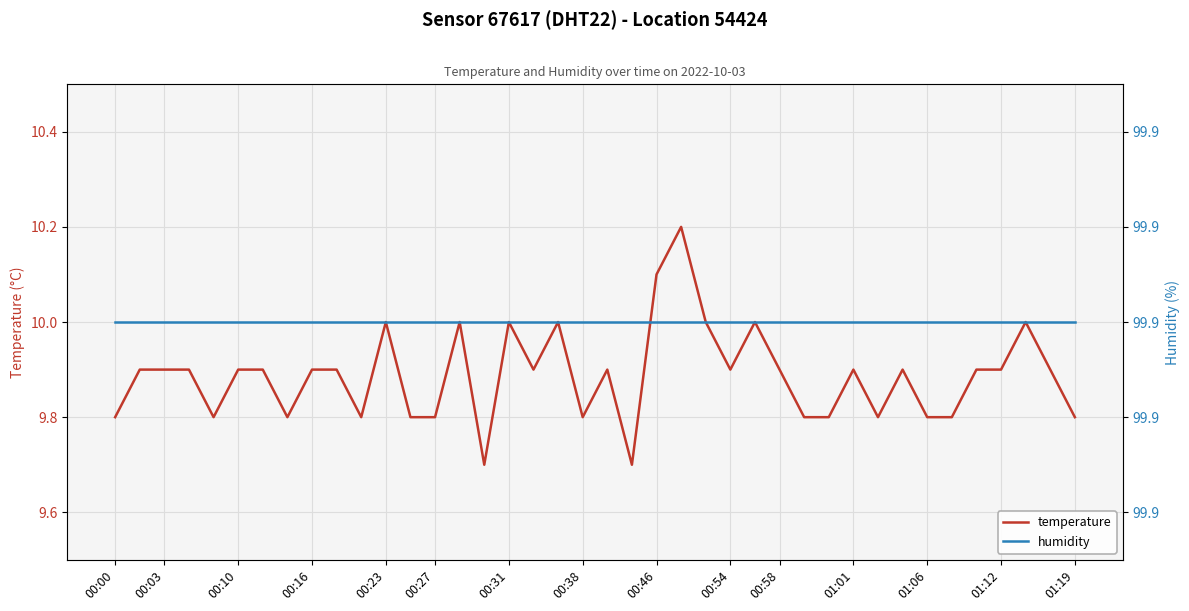

At which label does temperature reach its minimum?

15